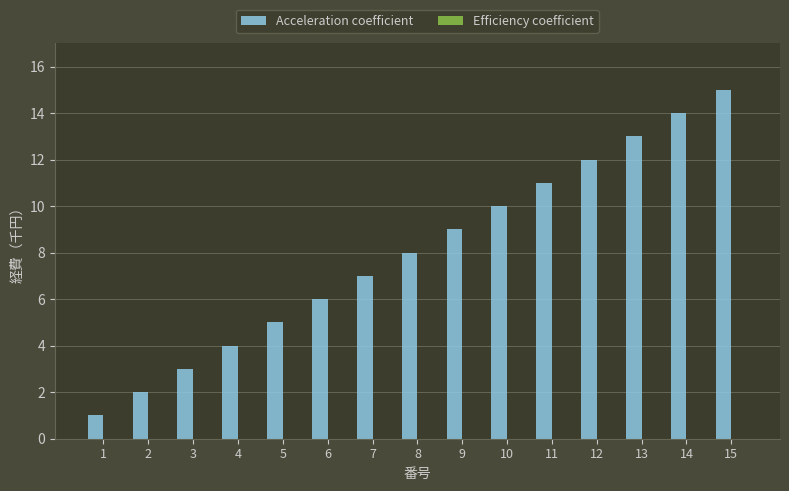

Between 6 and 15, which is larger?

15